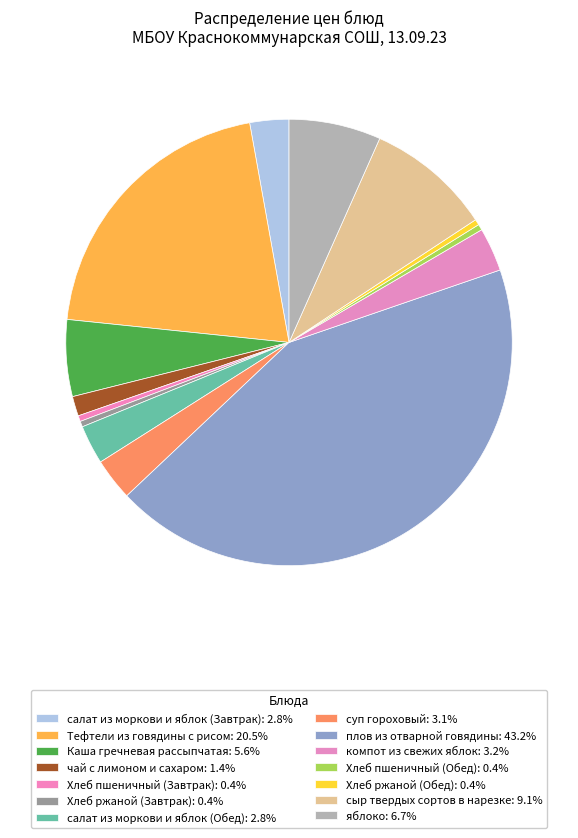

To the nearest percent, what percentage of the pie is компот из свежих яблок?

3%